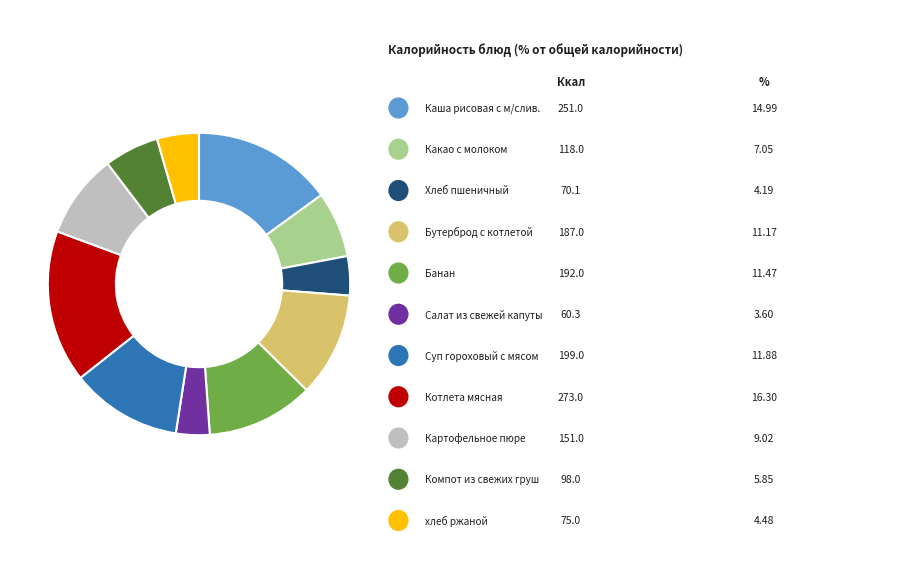

How many slices are in this pie chart?

11